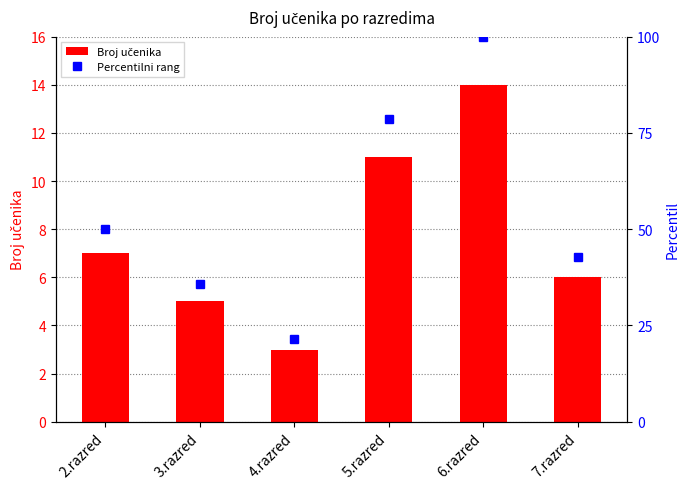

What is the label of the 6th bar from the left?

7.razred